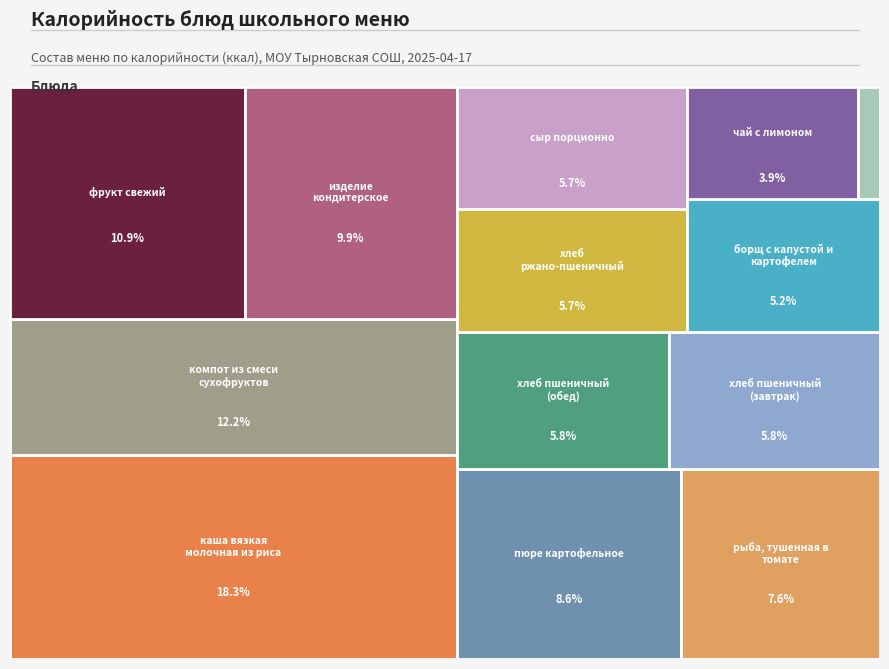

To the nearest percent, what percentage of the pie is хлеб ржано-пшеничный?

6%